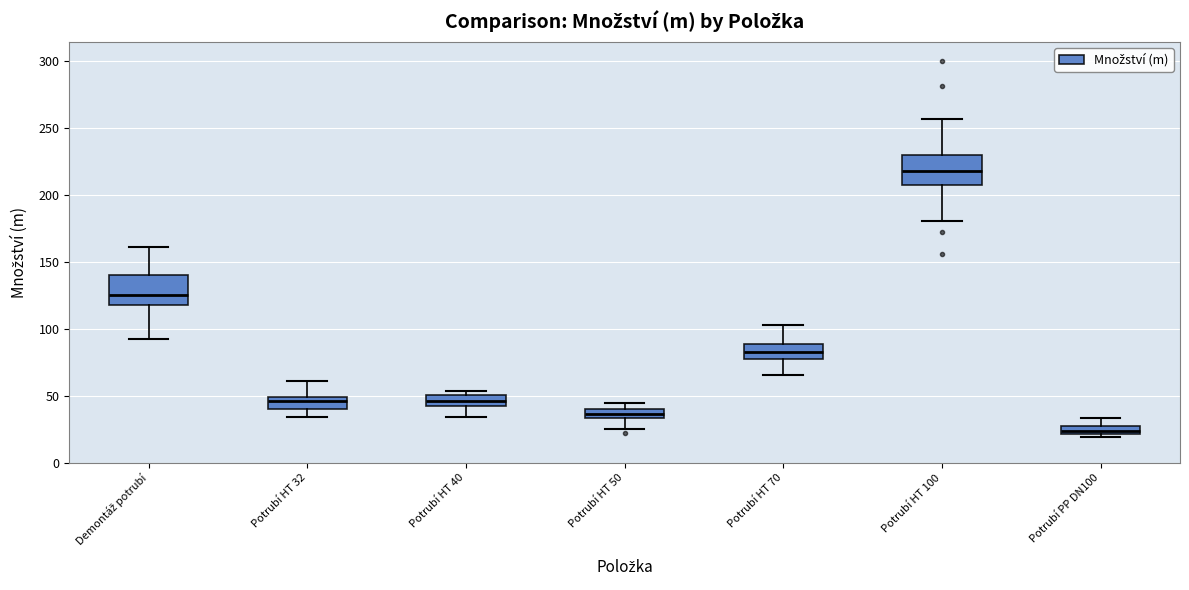

Which box has the highest median line?

Potrubí HT 100